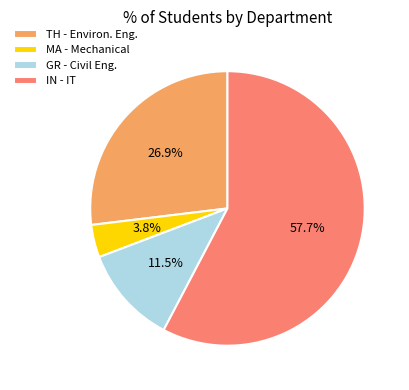

Which slice represents more than half of the pie?

IN - IT